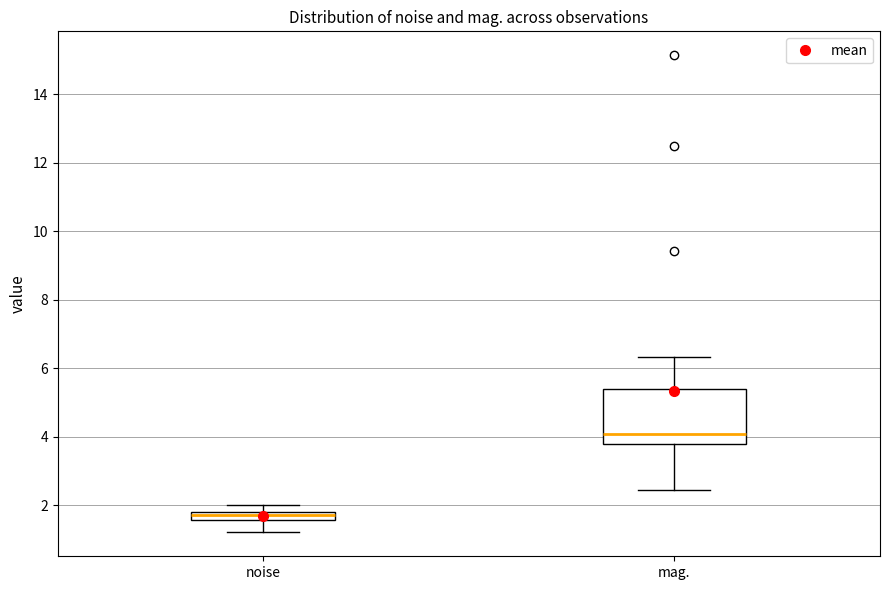

Which box has the highest median line?

mag.